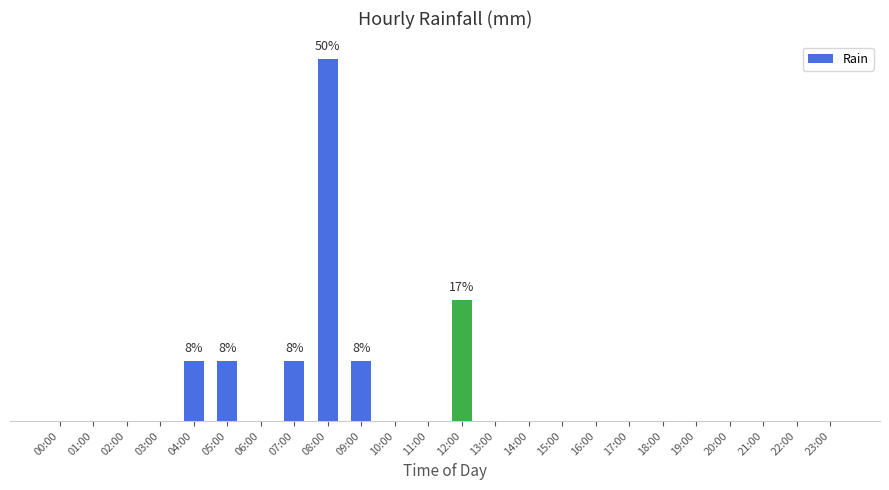

What is the value of the 8th bar from the left?

0.2